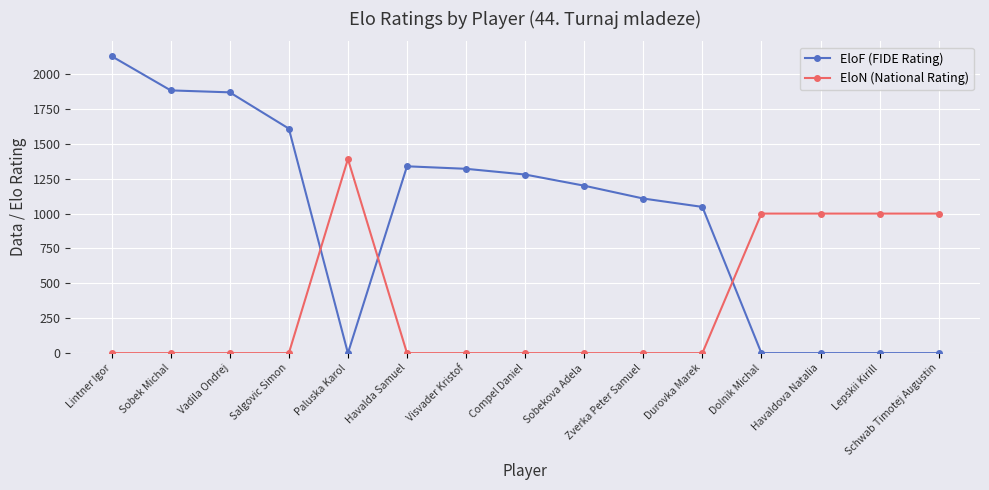

What is the total value across all series at Dolnik Michal?

1000